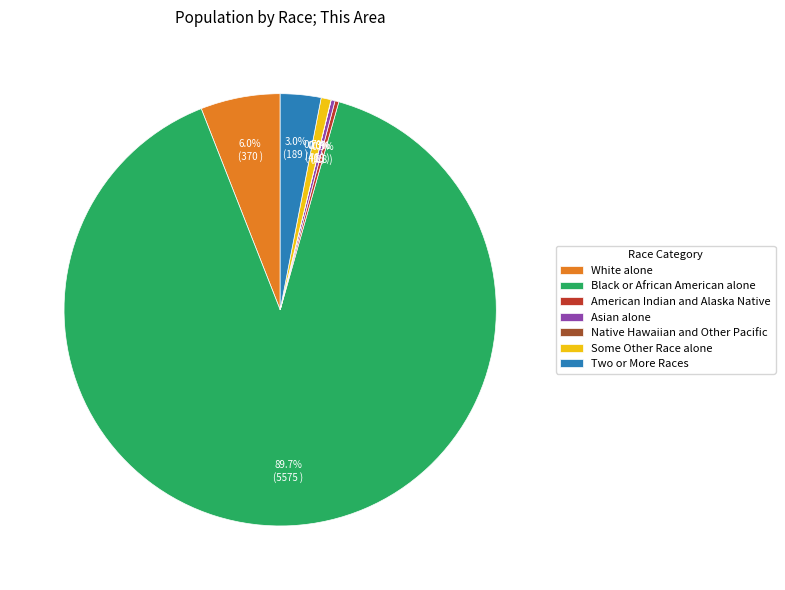

Between White alone and Black or African American alone, which is larger?

Black or African American alone